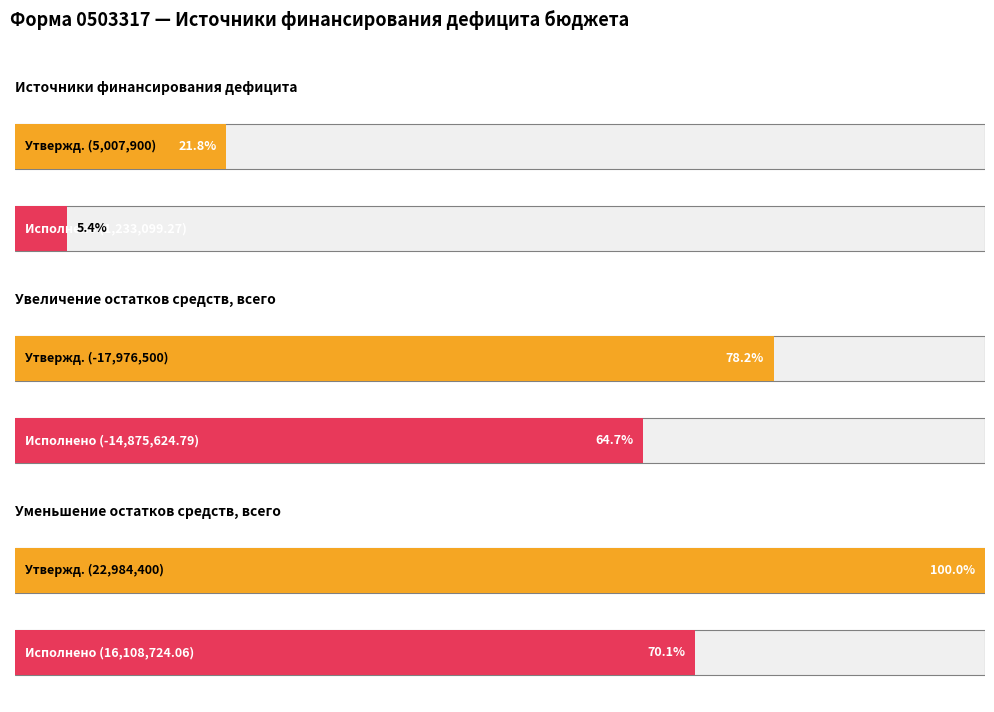

What position from the right is Уменьшение остатков средств, всего?

1